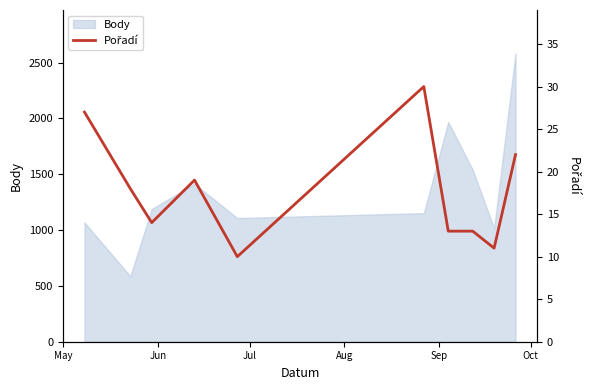

True or false: the data has more than 1 interior local peaks.

True